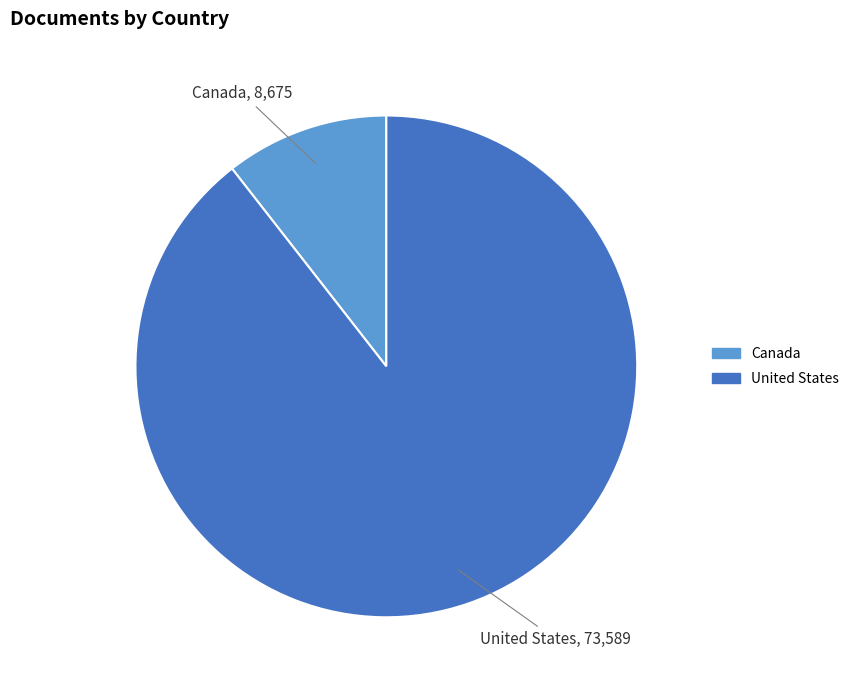

Which has a higher value, Canada or United States?

United States